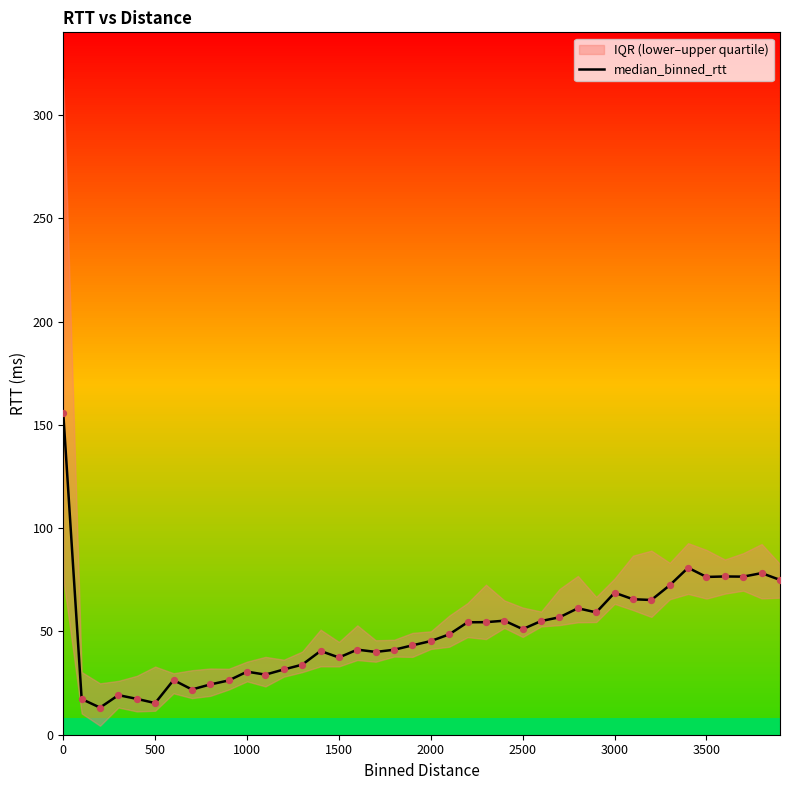

What is the lowest value of the median_binned_rtt series?

13.1